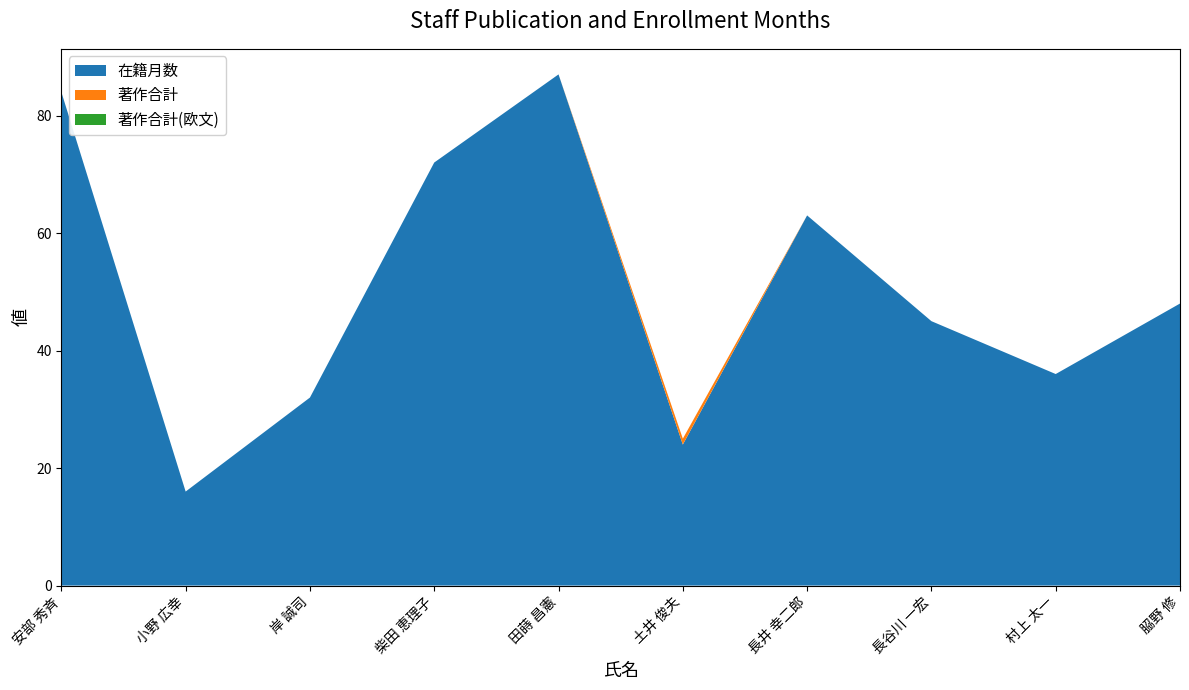

Reading left to right, what are all the values shown in this chart?

在籍月数: 安部 秀斉=84	小野 広幸=16	岸 誠司=32	柴田 恵理子=72	田蒔 昌憲=87	土井 俊夫=24	長井 幸二郎=63	長谷川 一宏=45	村上 太一=36	𦚰野 修=48
著作合計: 安部 秀斉=0	小野 広幸=0	岸 誠司=0	柴田 恵理子=0	田蒔 昌憲=0	土井 俊夫=1	長井 幸二郎=0	長谷川 一宏=0	村上 太一=0	𦚰野 修=0
著作合計(欧文): 安部 秀斉=0	小野 広幸=0	岸 誠司=0	柴田 恵理子=0	田蒔 昌憲=0	土井 俊夫=0	長井 幸二郎=0	長谷川 一宏=0	村上 太一=0	𦚰野 修=0